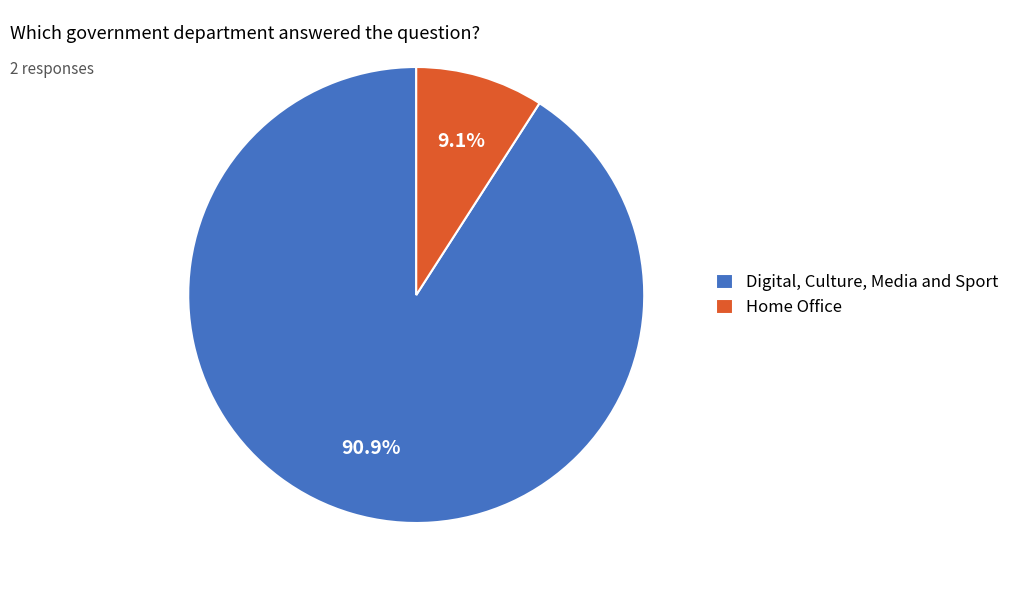

What is the ratio of the value at Digital, Culture, Media and Sport to the value at Home Office?

10.0